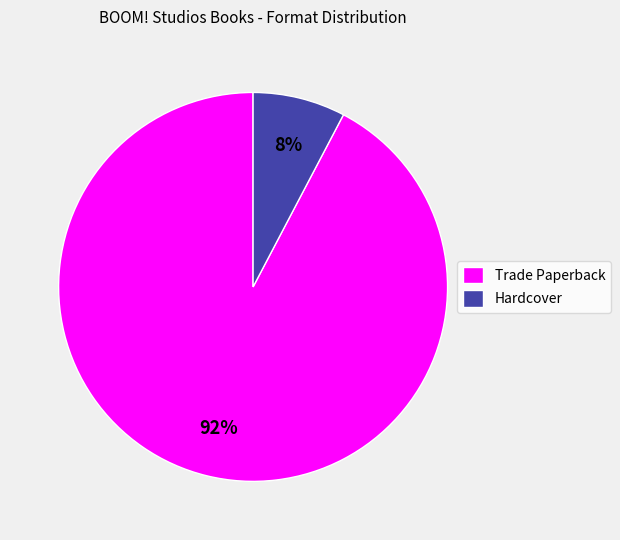

To the nearest percent, what is the average slice percentage?

50%